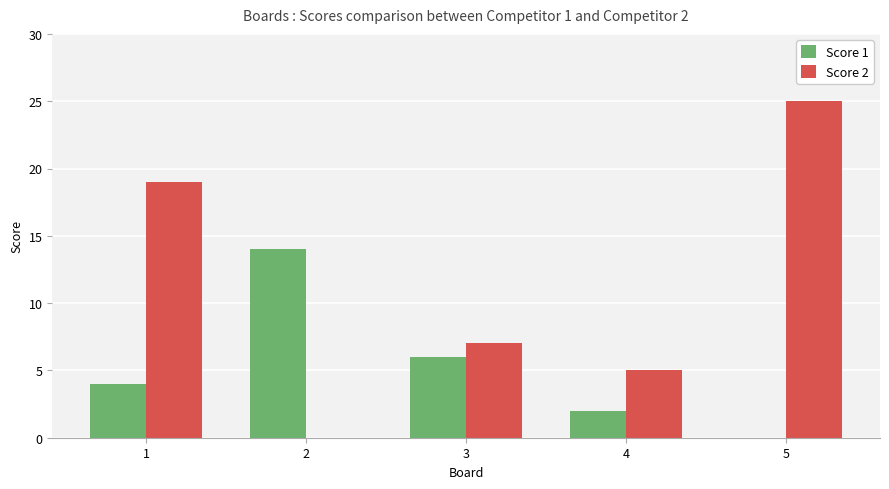

Is it true that Score 2 equals 0 at 2?

True